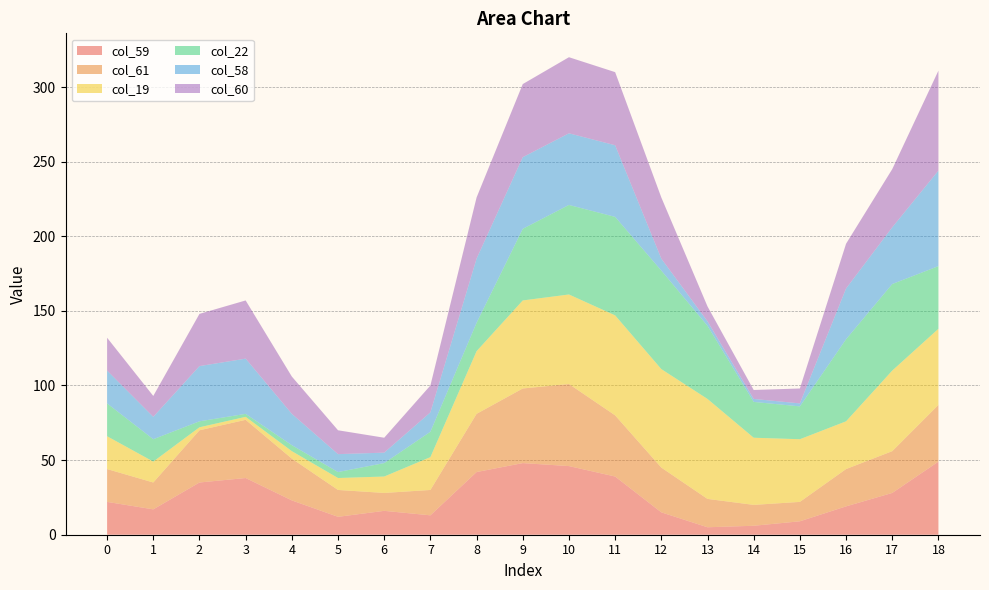

Reading left to right, list all the values displayed in this chart.

col_59: 22	17	35	38	23	12	16	13	42	48	46	39	15	5	6	9	19	28	49
col_61: 22	18	35	39	28	18	12	17	39	50	55	41	30	19	14	13	25	28	38
col_19: 22	14	2	2	5	8	11	22	42	59	60	67	66	67	45	42	32	54	51
col_22: 22	15	4	2	4	4	9	17	19	48	60	66	66	49	24	22	55	58	42
col_58: 22	15	37	37	21	12	7	13	43	48	48	48	8	3	2	2	34	38	64
col_60: 22	14	35	39	25	16	10	18	41	49	51	49	41	10	6	10	30	39	67